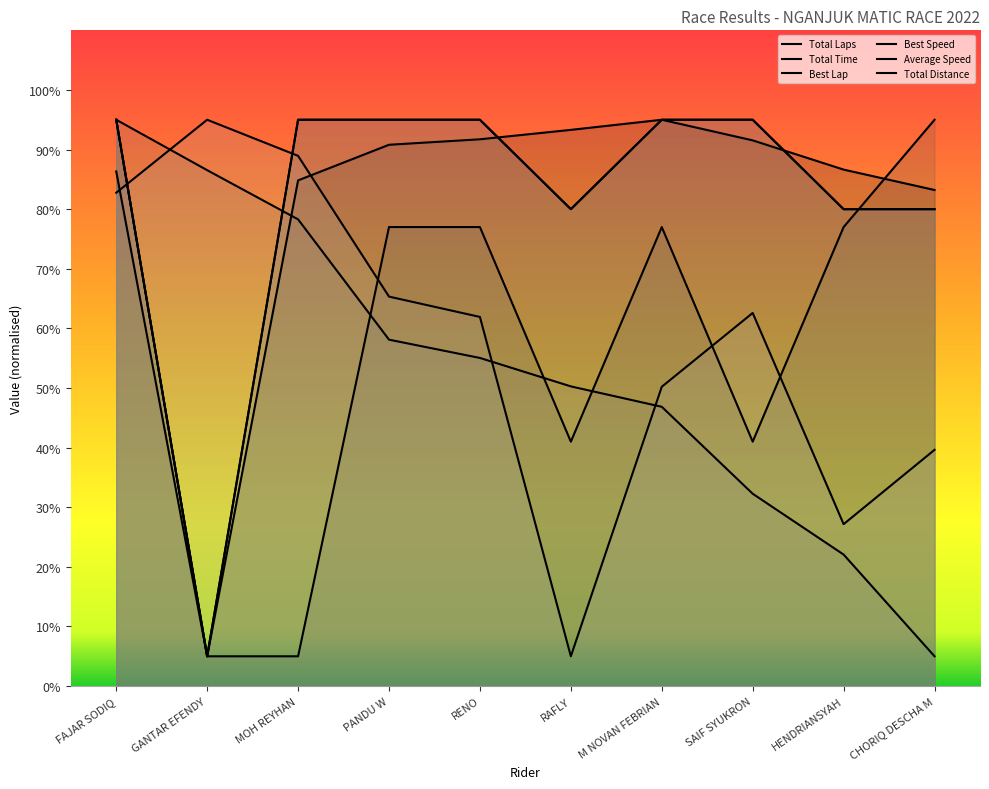

Read the Best Speed value at FAJAR SODIQ.

95.0